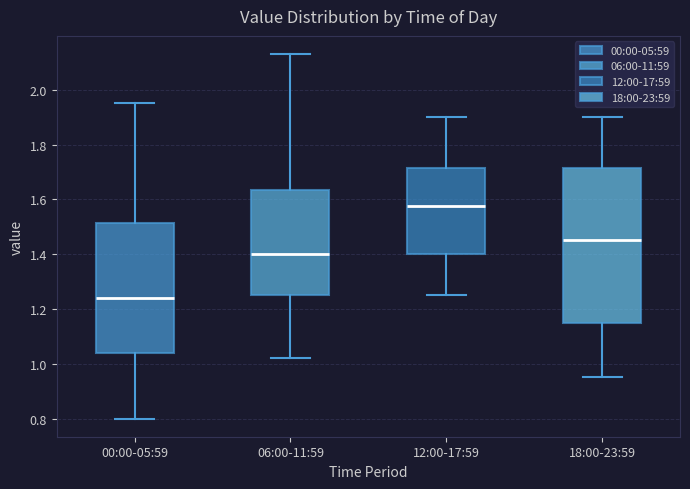

Where does the median line of the box for 12:00-17:59 sit on the y-axis? The values are not printed on the chart, so give them approximately, as read against the axis.

1.58